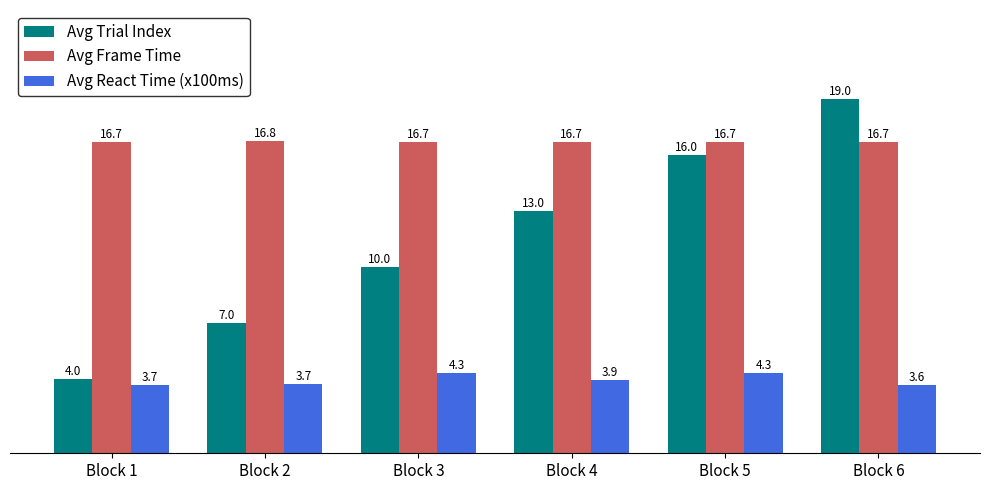

The Avg Frame Time series shows 16.7 at Block 1. True or false?

True